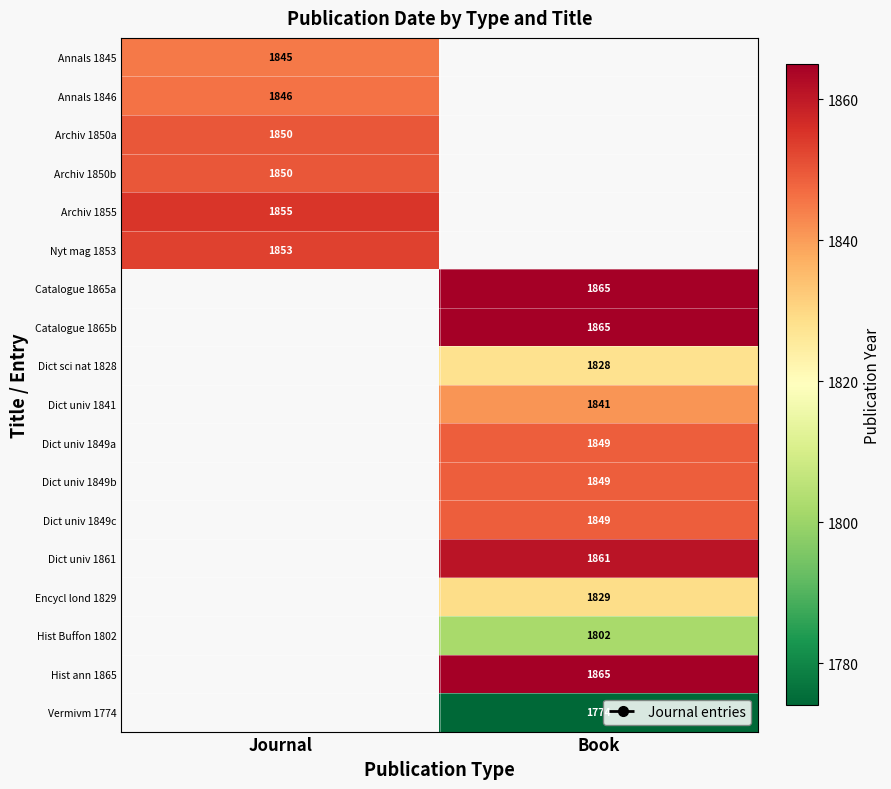

How many data points does each series have?

2